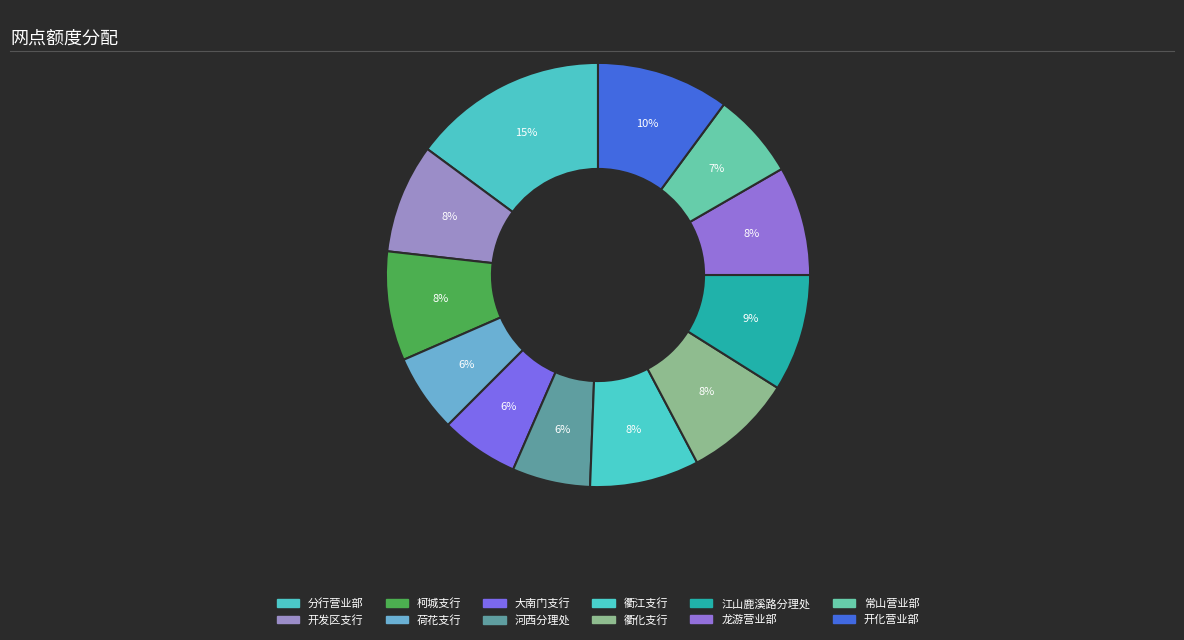

What percentage is the 开发区支行 slice, to the nearest percent?

8%